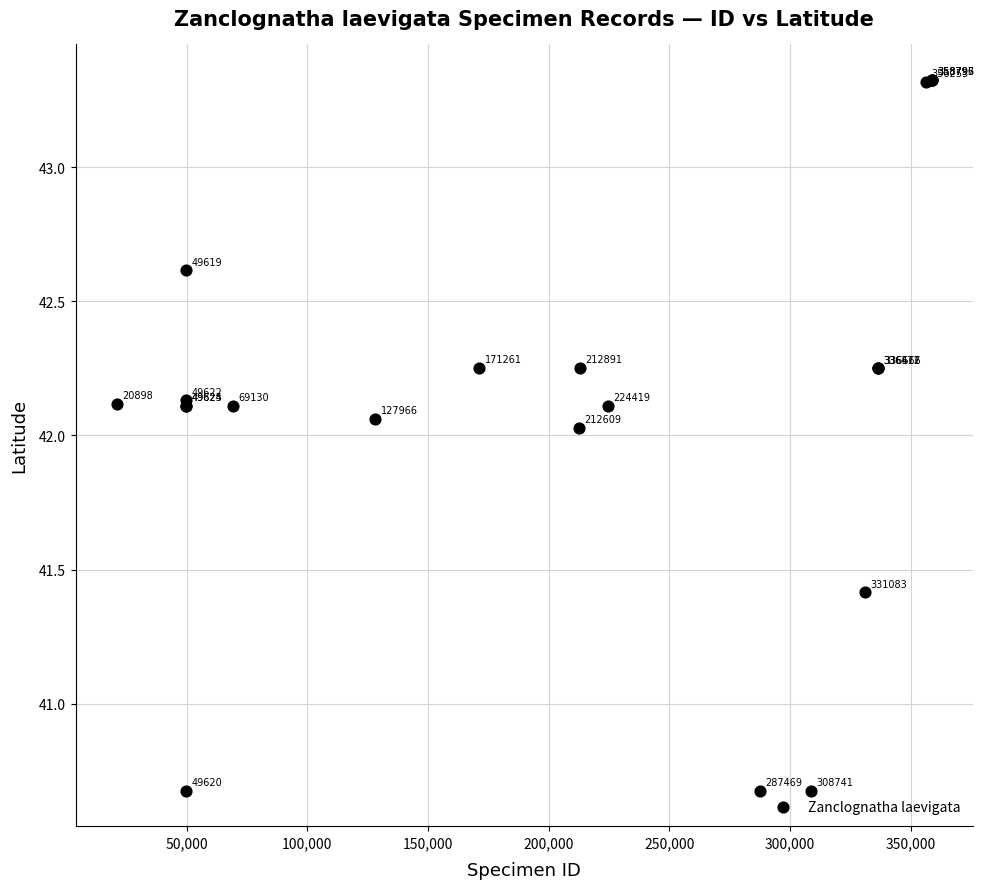

What Y value in the scatter plot is closest to 42?

42.0